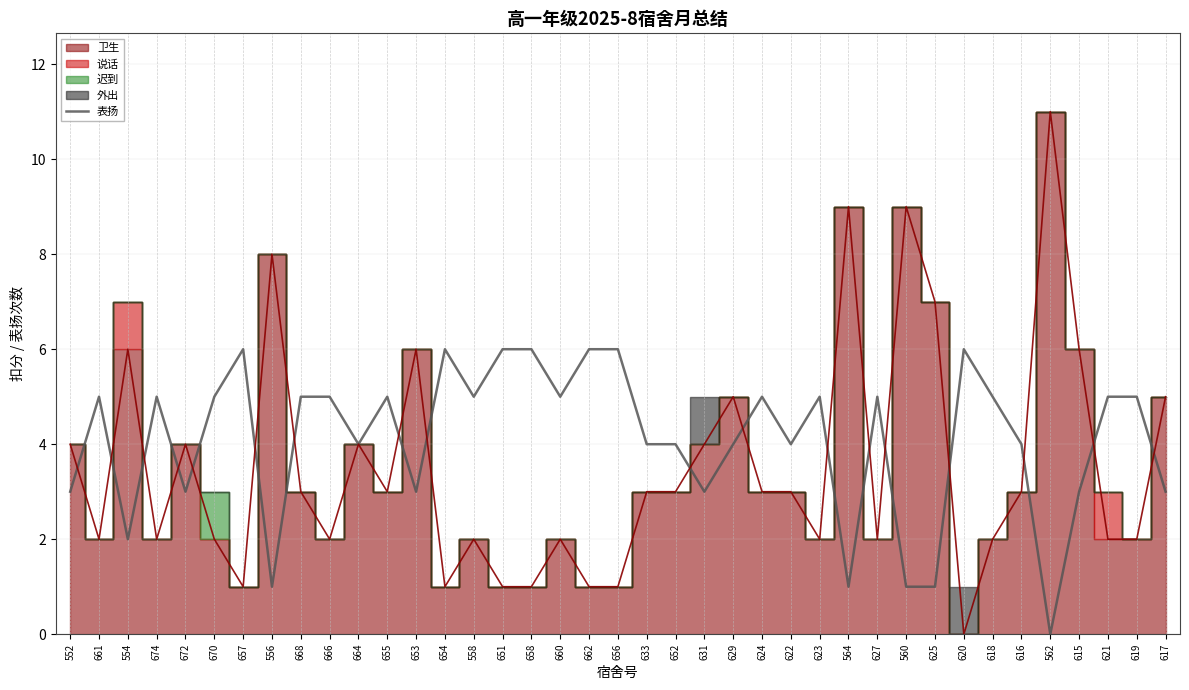

The value of 表扬 at 564 is 1. True or false?

True